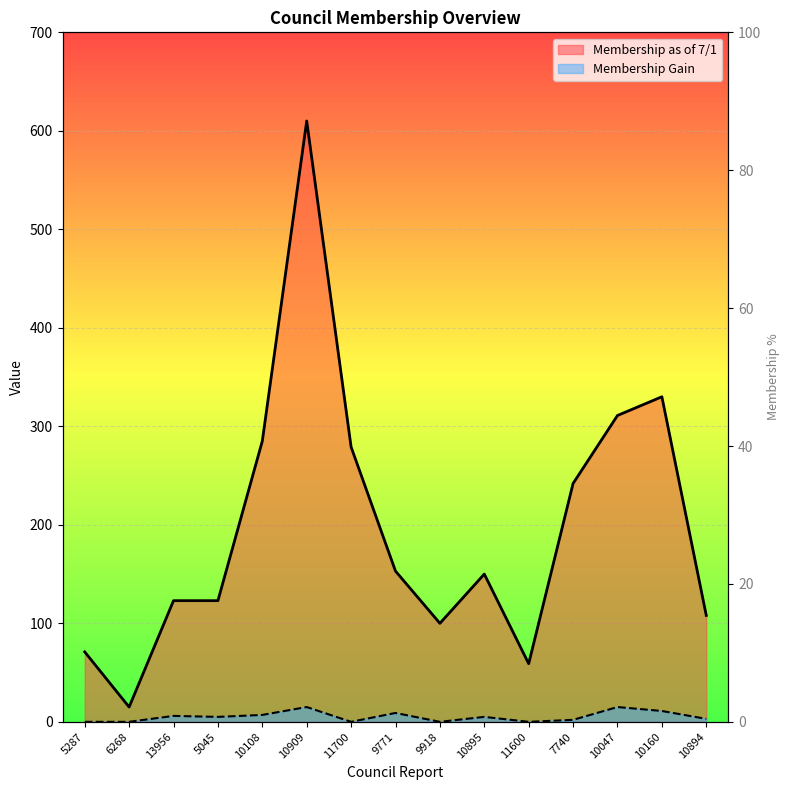

Count the number of data series in this chart.

2